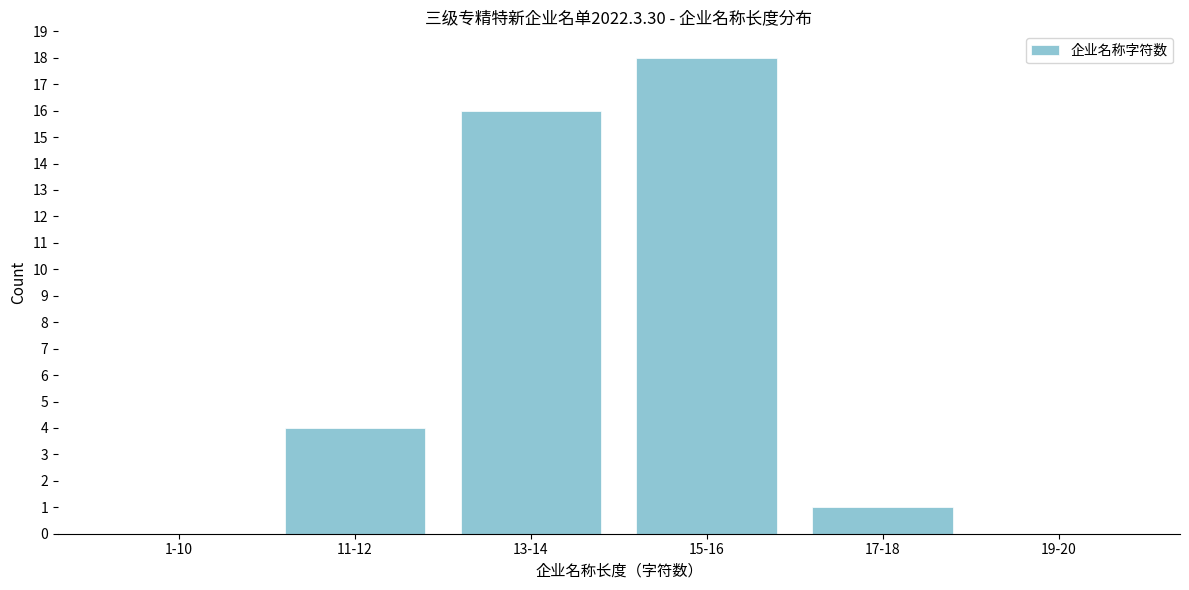

Reading left to right, extract all data points from this chart.

1-10=0	11-12=4	13-14=16	15-16=18	17-18=1	19-20=0